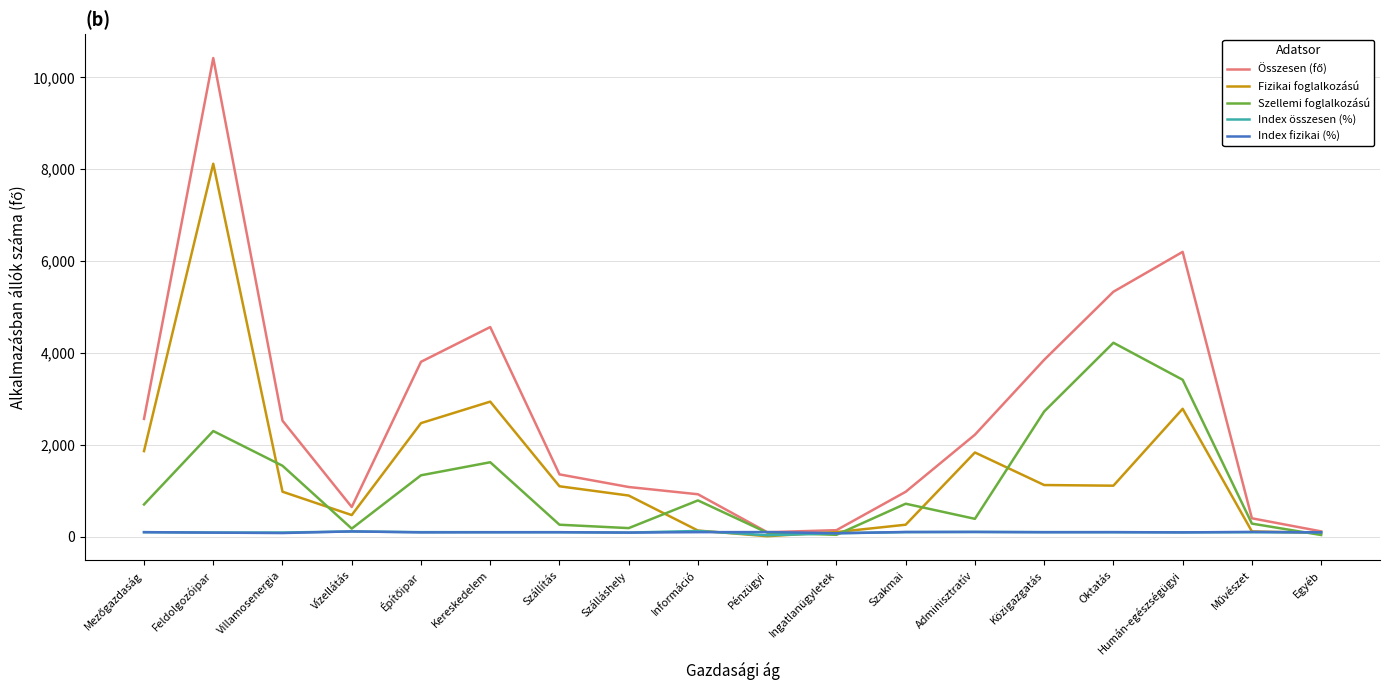

At which category is the sum across all series the highest?

Feldolgozóipar